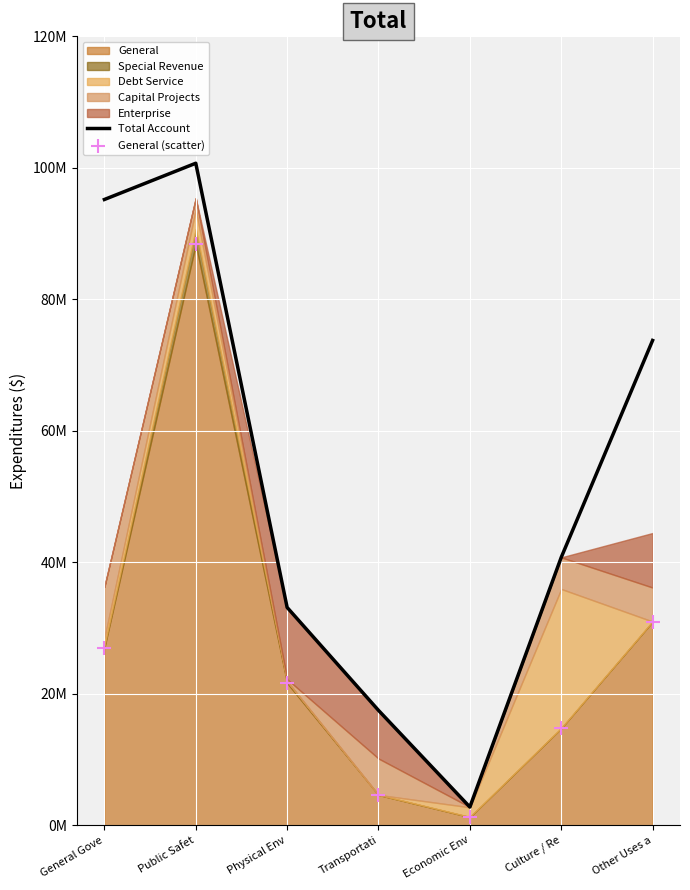

Which series has the widest spread of Y values?

Total Account